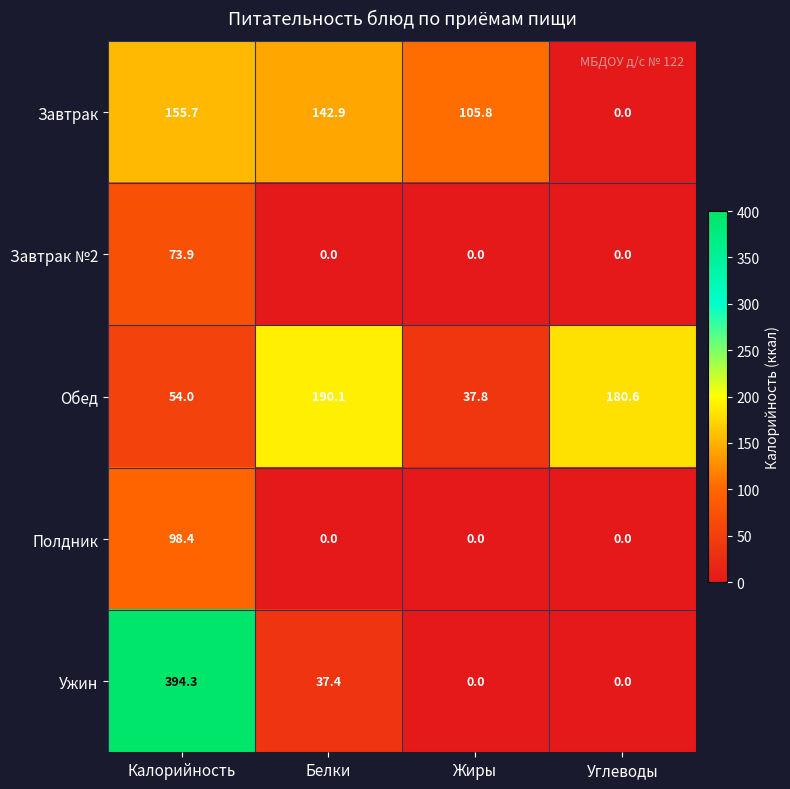

At which label is Ужин closest to 197?

Белки